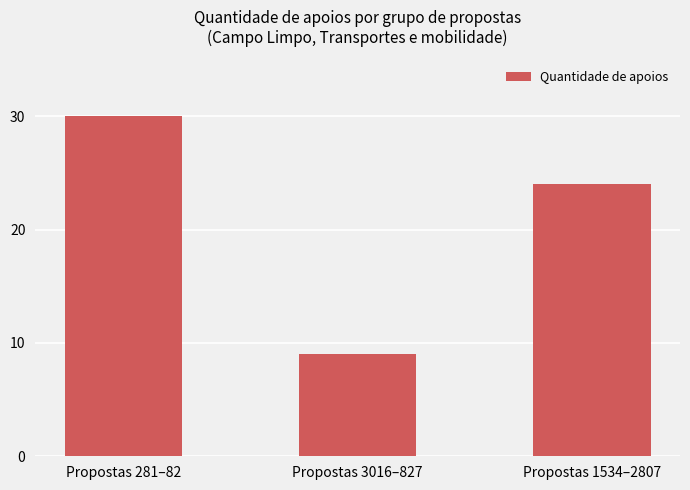

At which category does the chart reach its minimum across all series?

Propostas 3016–827